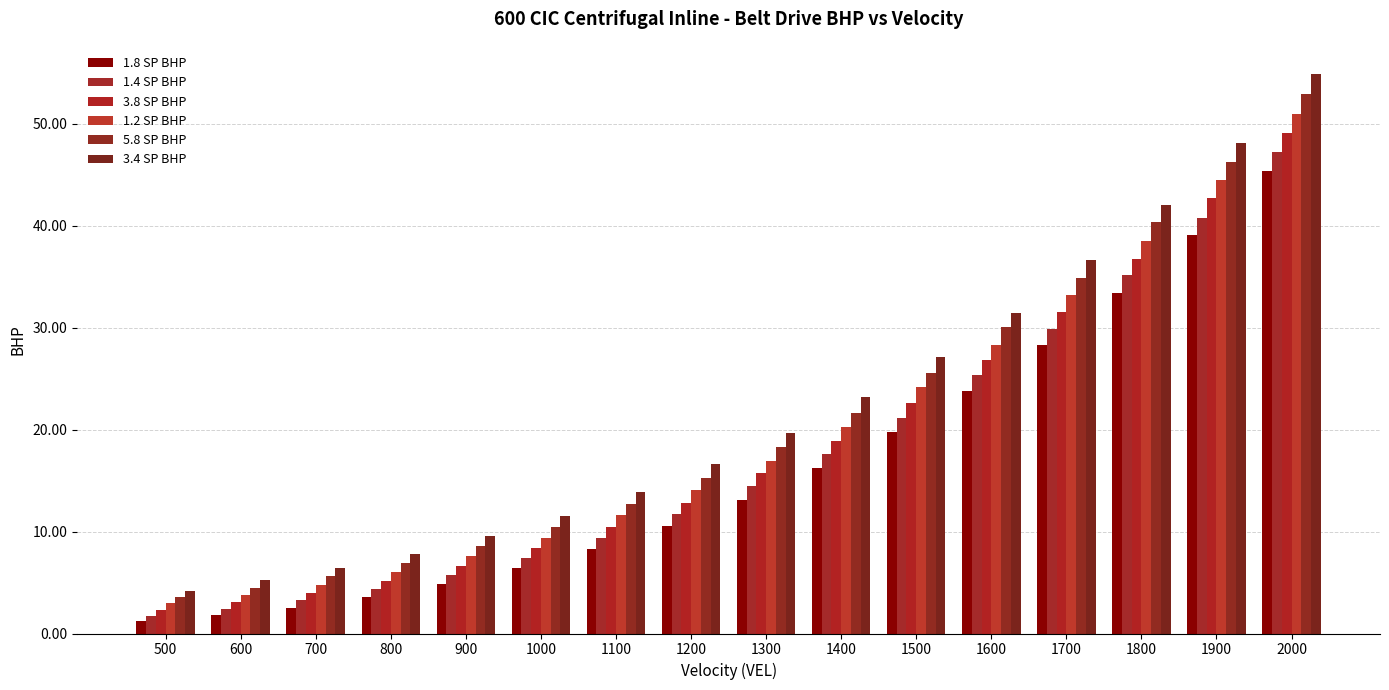

How many data points in 1.2 SP BHP are less than 16?

8